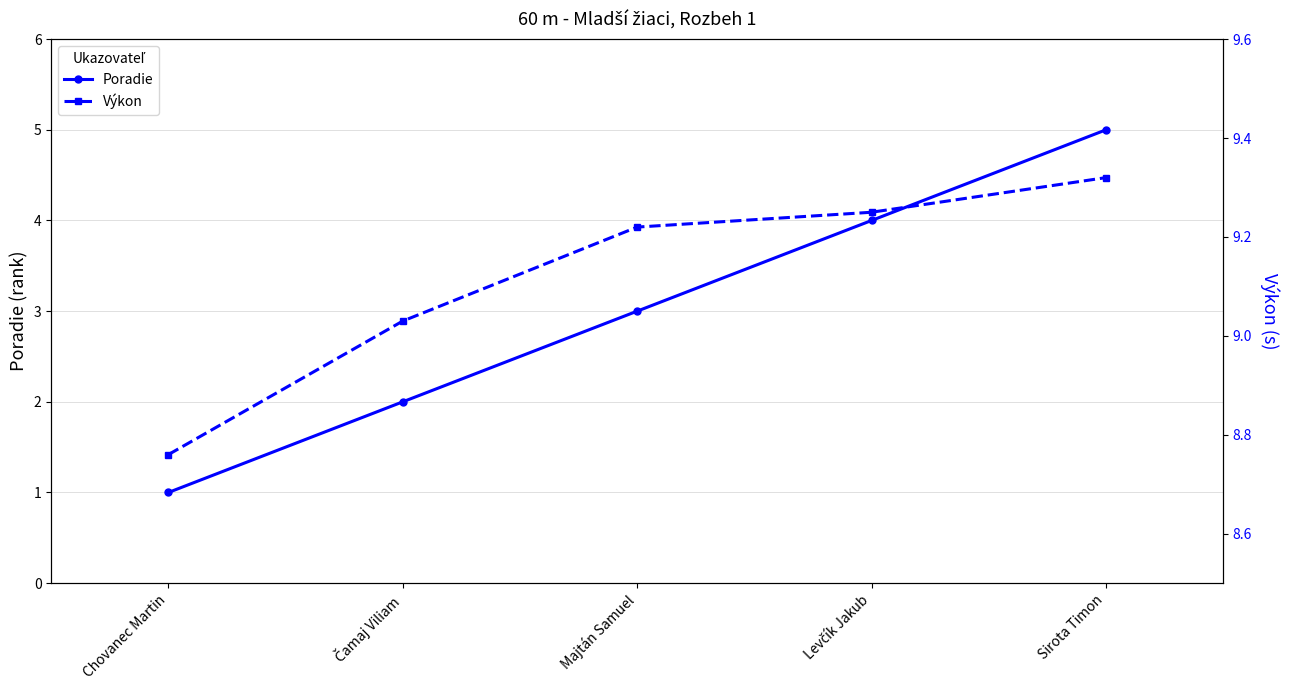

At which label does Výkon first exceed 9?

Čamaj Viliam